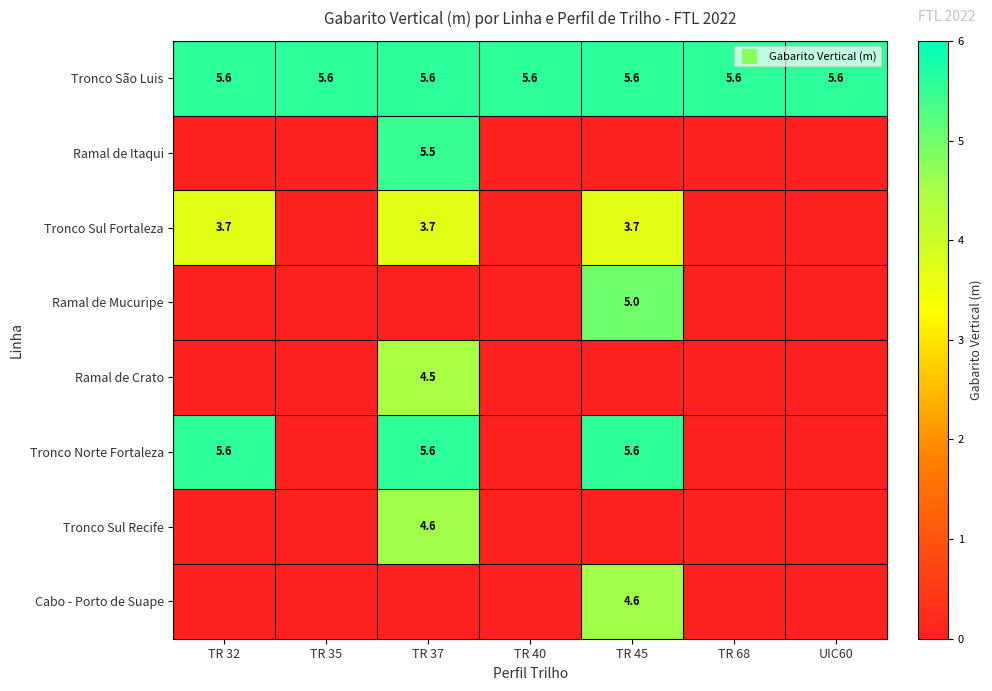

How many series are shown in this chart?

8